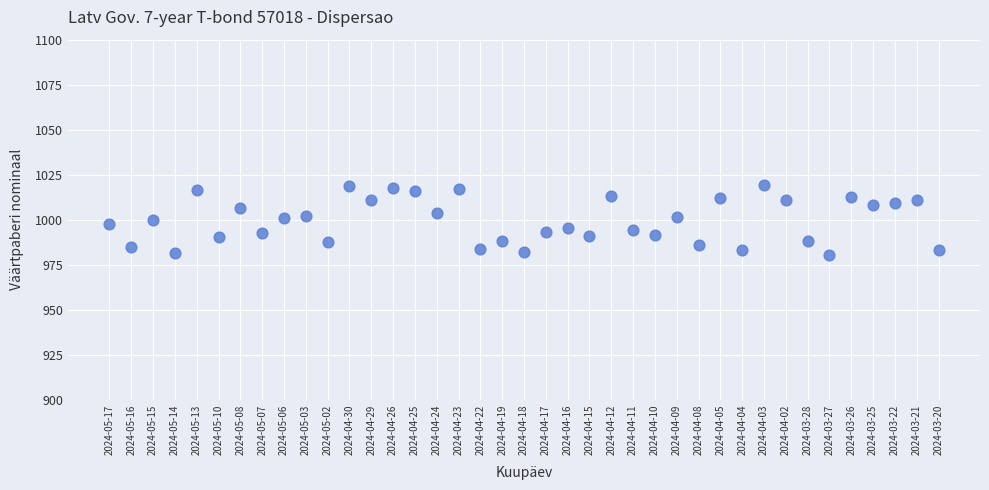

What is the range of Y values (max minus min)?

39.3